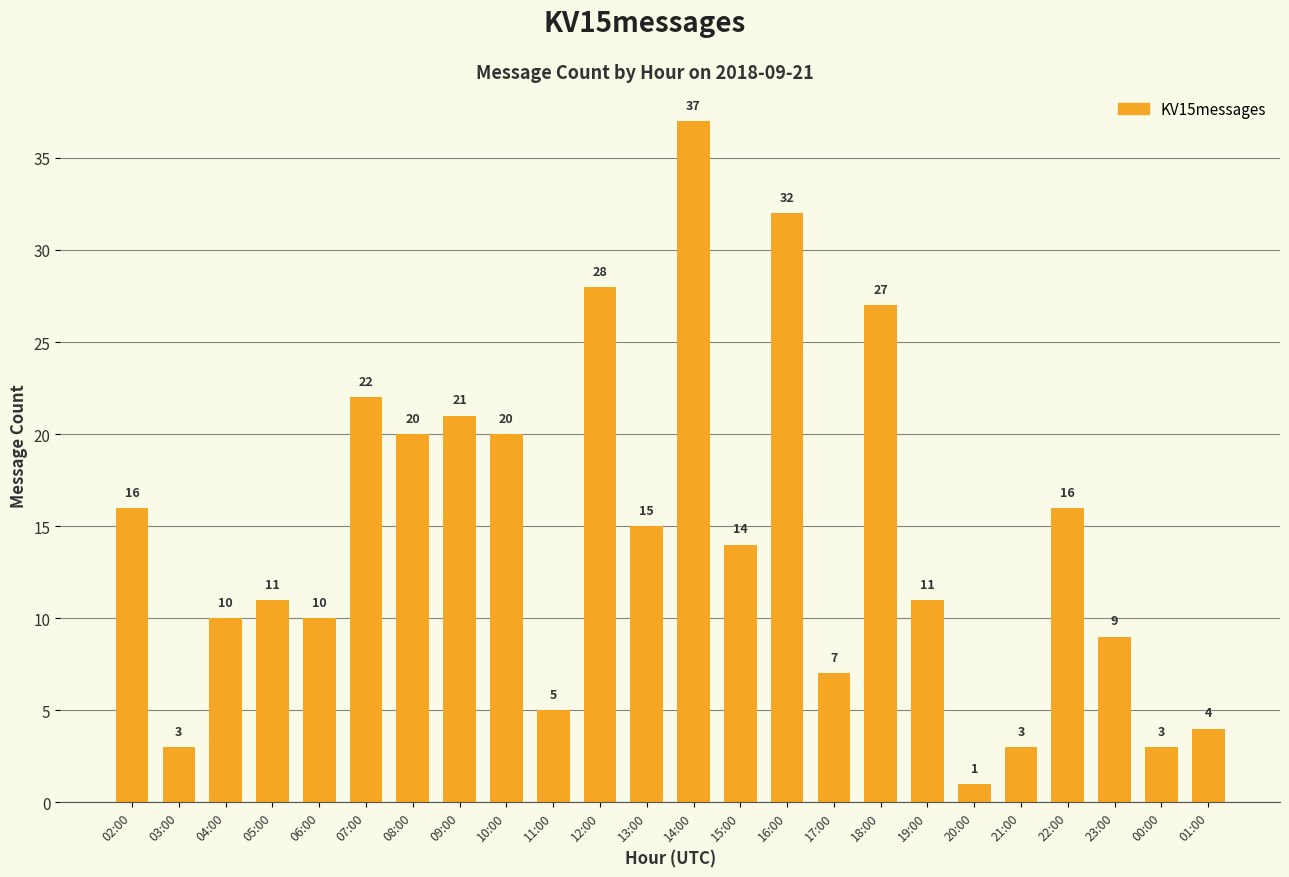

True or false: the data shows 39 at 07:00.

False